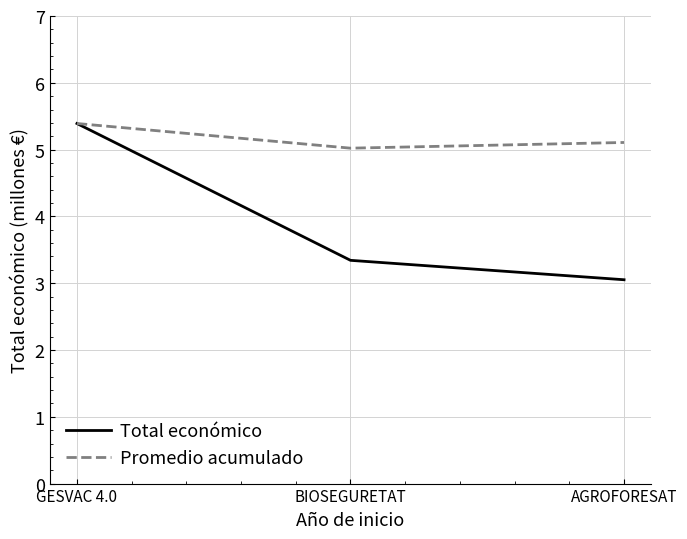

Is this an area chart (filled region under the line)?

No